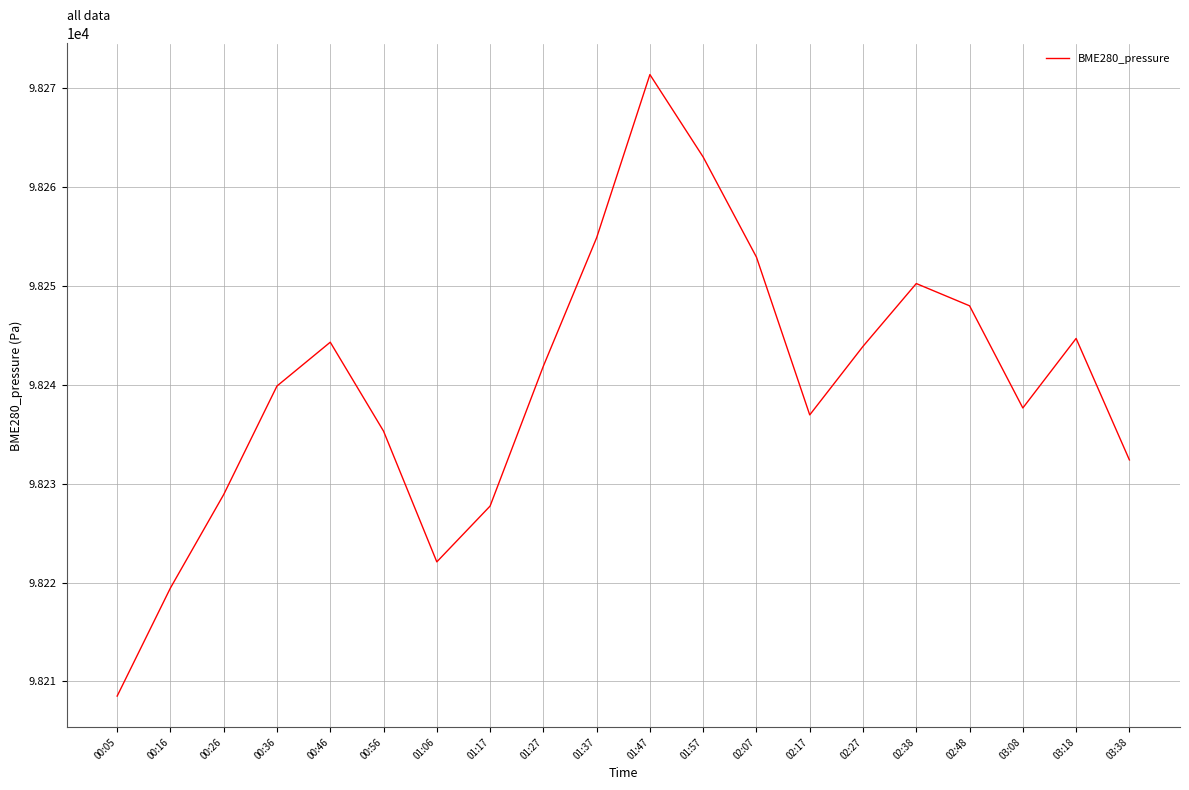

The chart shows a value of 32843.0 at 01:06. True or false?

False